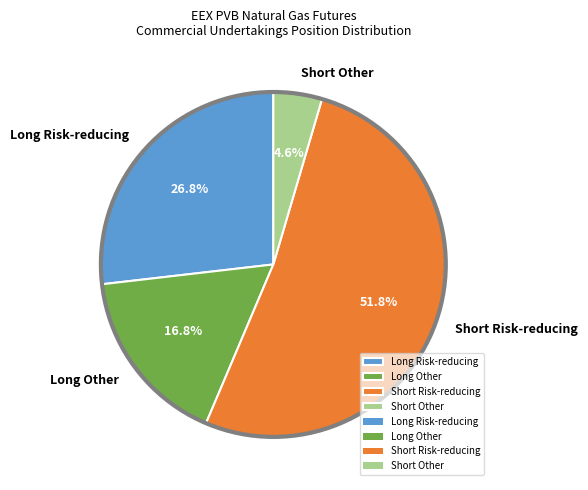

What portion of the pie excludes Short Other?

95.4%